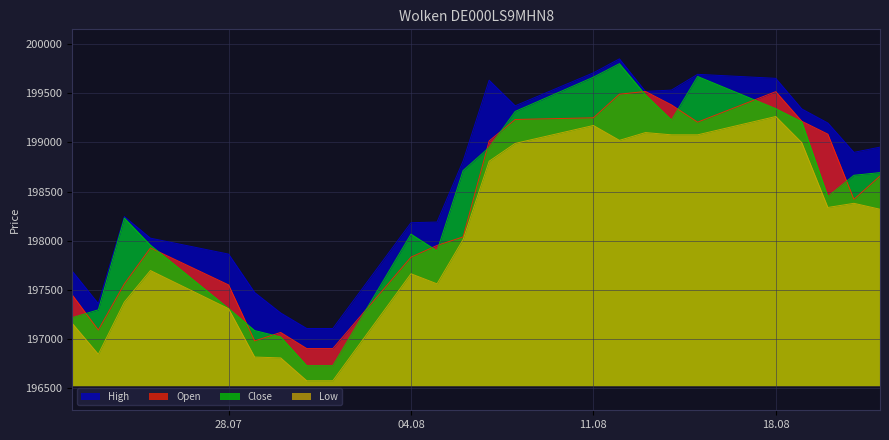

What is the label of the 4th point from the right?

19.08.2025